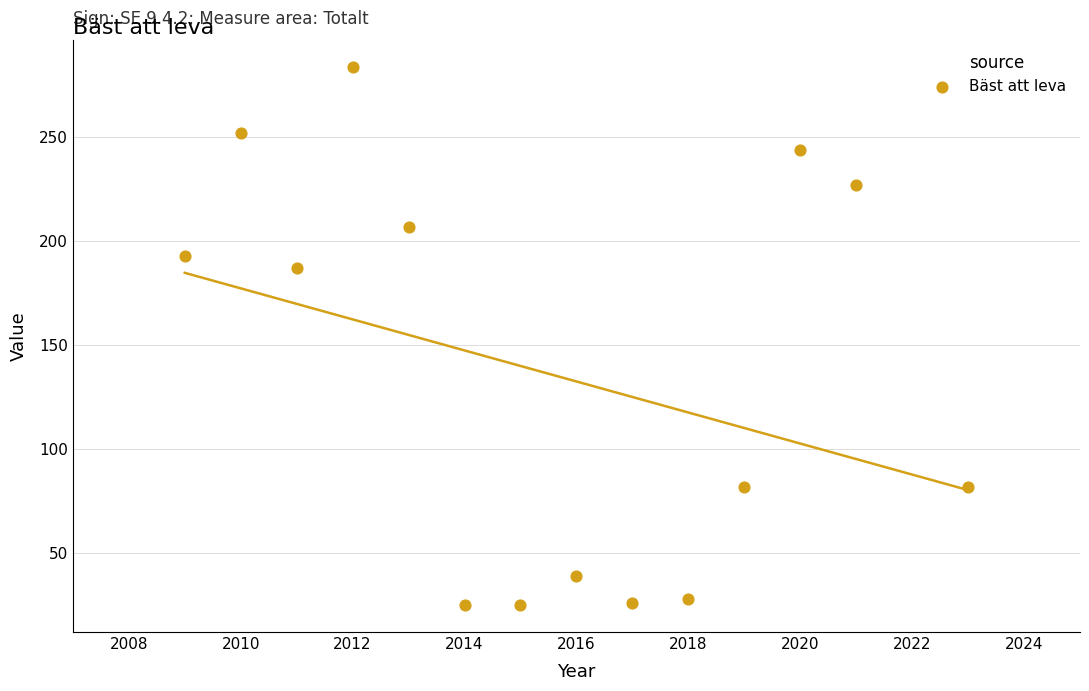

What Y value in the scatter plot is closest to 154?

187